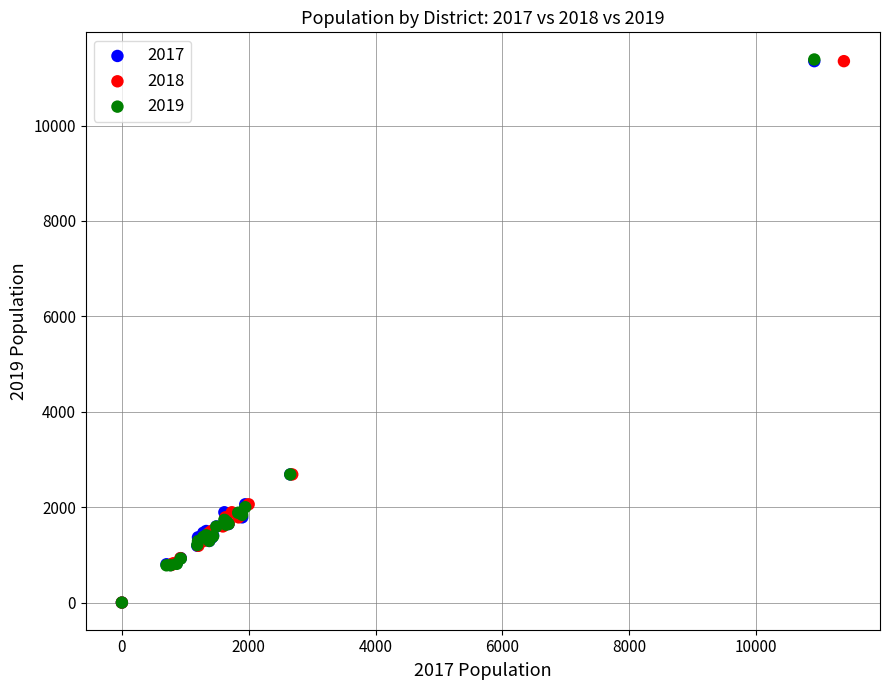

What are all the series names shown in the legend?

2017, 2018, 2019